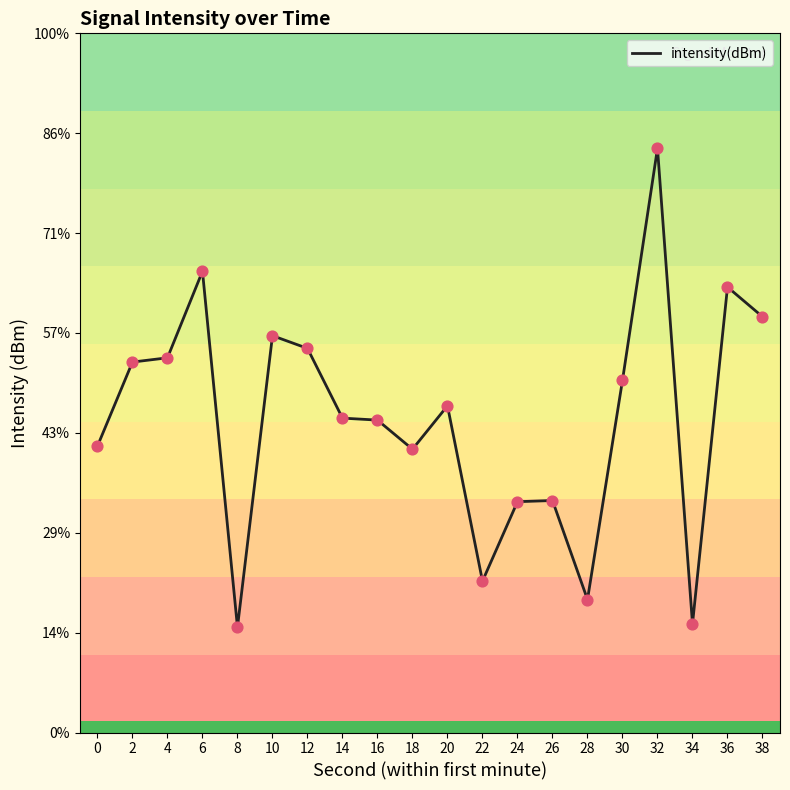

Is this an area chart (filled region under the line)?

No